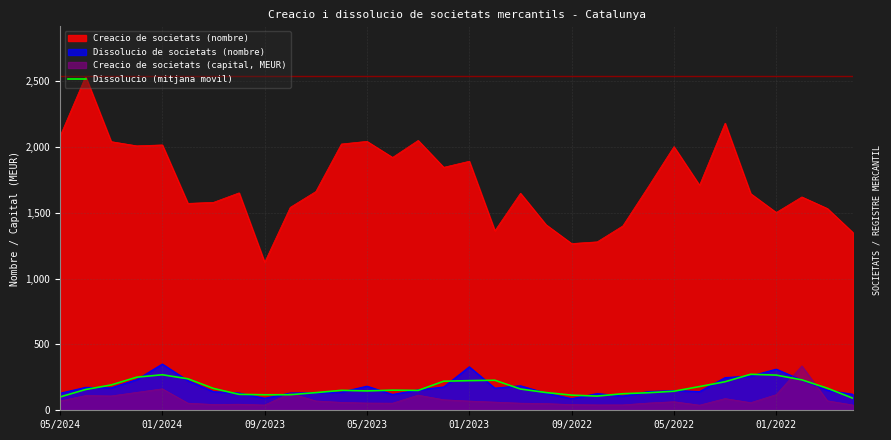

List the series in order of their peak value, highest first.

Creacio de societats (nombre), Dissolucio de societats (nombre), Creacio de societats (capital, MEUR), Dissolucio (mitjana movil)